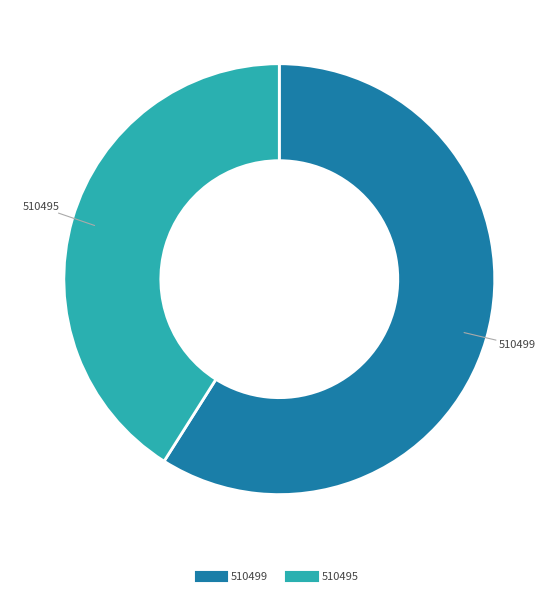

Between 510495 and 510499, which is larger?

510499